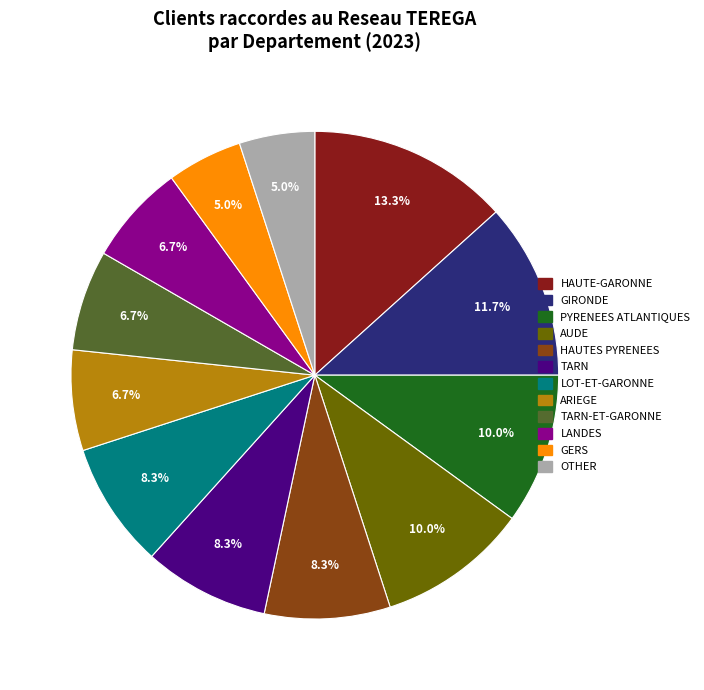

Is there any slice that represents more than half of the pie?

No